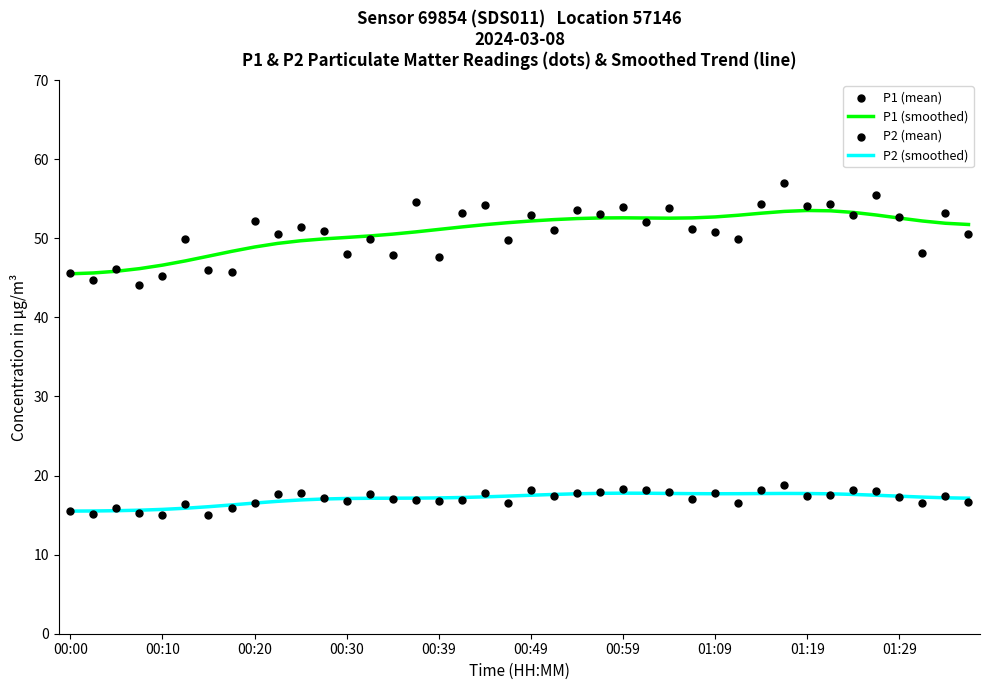

At which category is the sum across all series the highest?

31